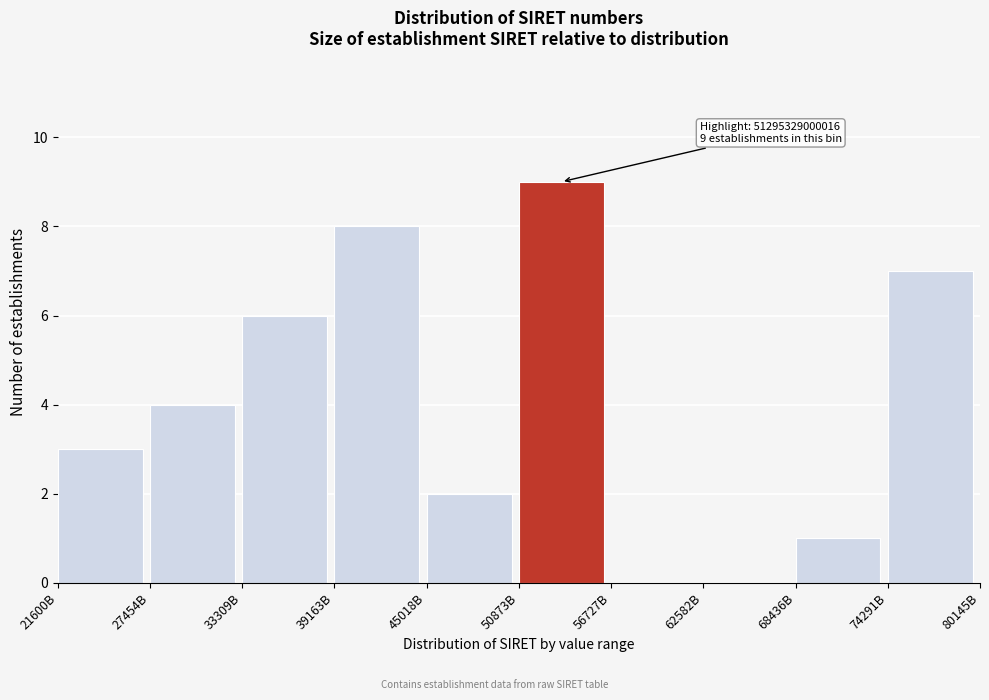

Reading left to right, transcribe all the data shown in this chart.

21600B=3	27454B=4	33309B=6	39163B=8	45018B=2	50873B=9	56727B=0	62582B=0	68436B=1	74291B=7